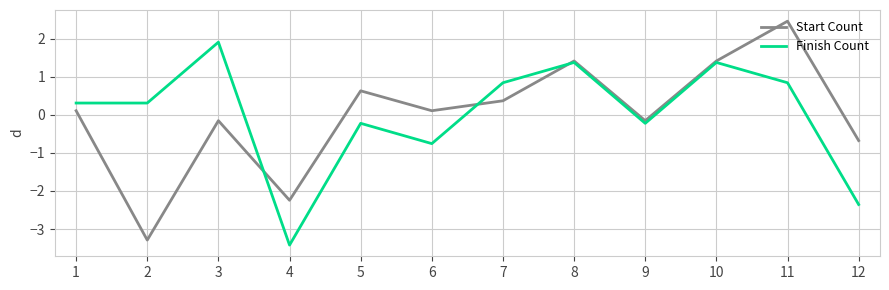

Is it true that Finish Count equals 0.3 at 2?

True